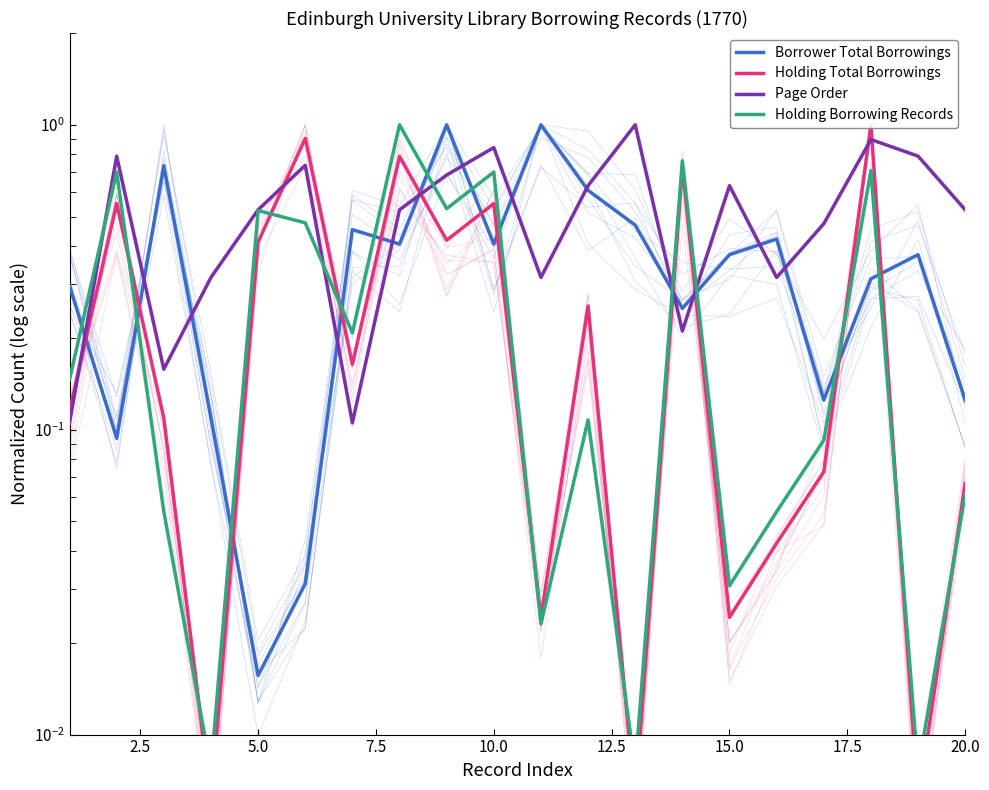

What is the difference between the highest and lowest values at 20.0?

0.5